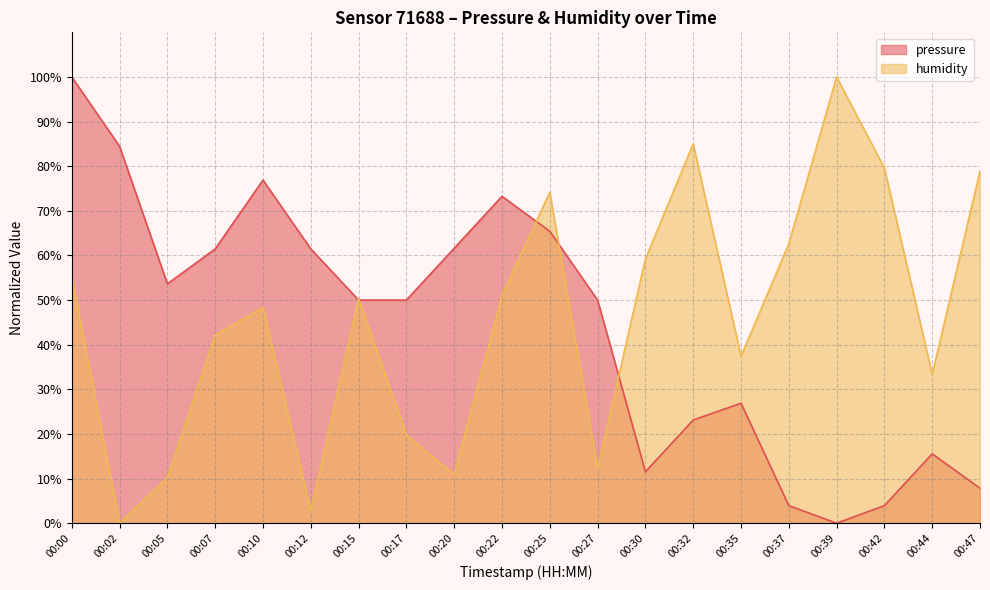

True or false: pressure and humidity intersect in this chart.

True